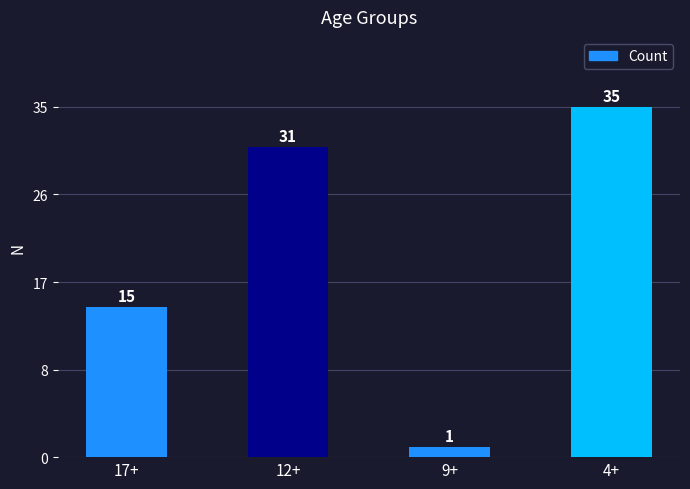

What is the label of the 3rd bar from the right?

12+